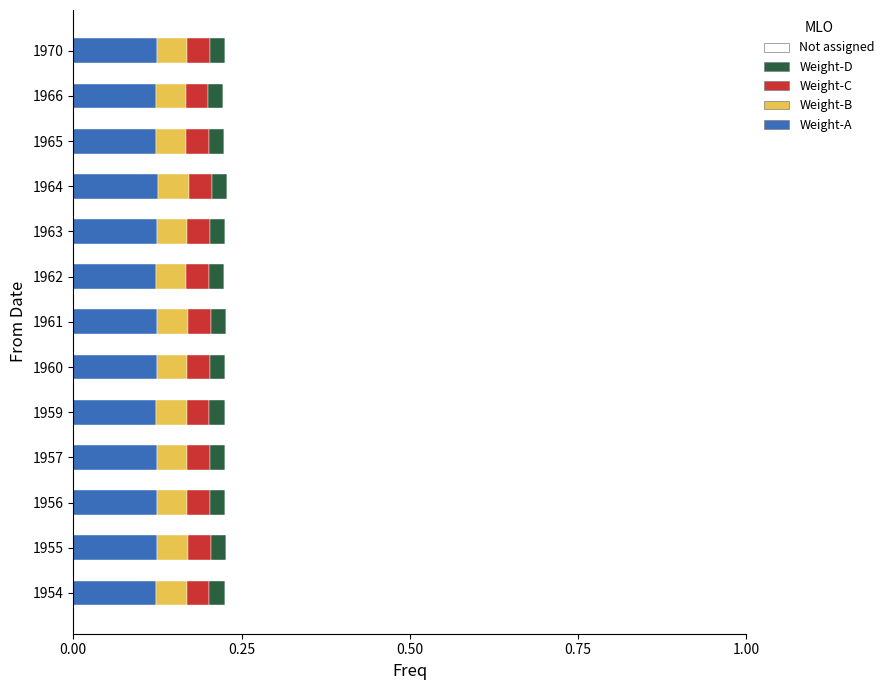

How many Weight-A values are between 0 and 1?

13